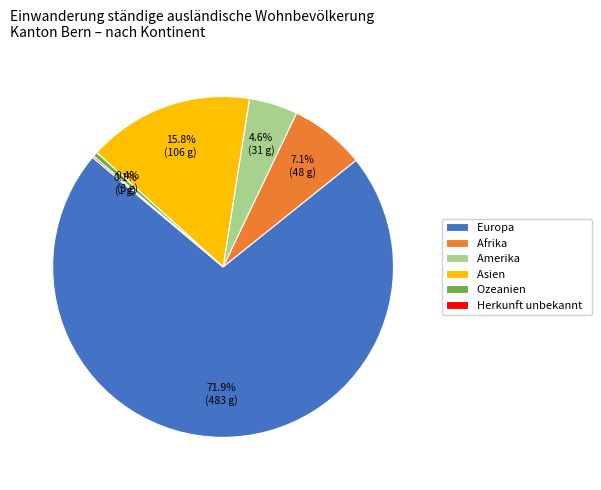

Is it true that Europa is 84% of the pie?

False